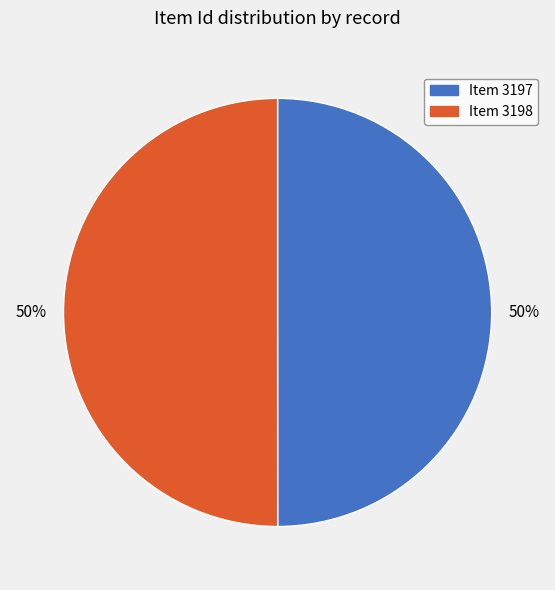

The Item 3197 slice represents 42% of the pie. True or false?

False